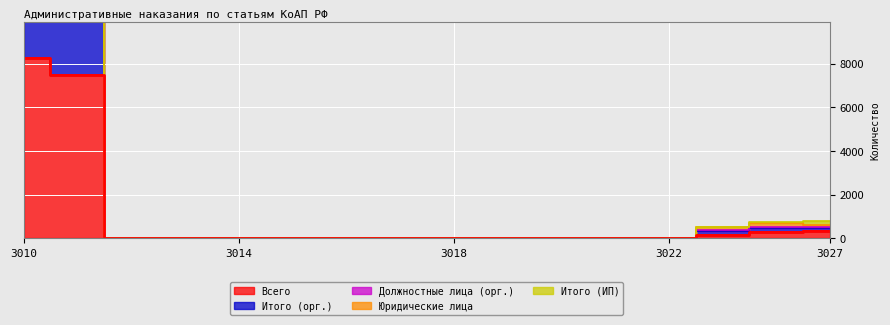

In Должностные лица (орг.), how many points are higher than both neighbors (excluding endpoints)?

1